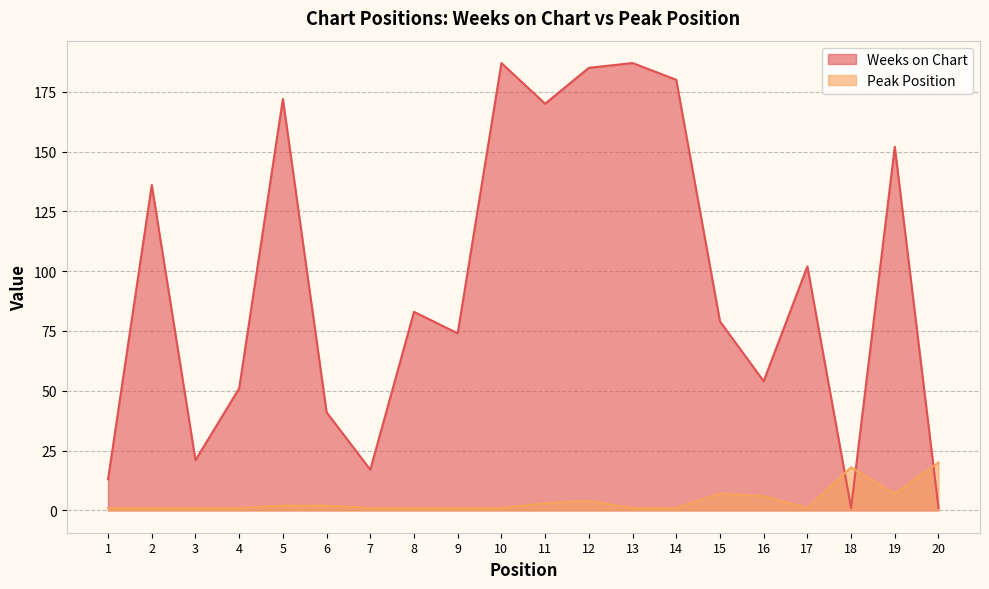

At 16, list the series in order from smallest to largest.

Peak Position, Weeks on Chart